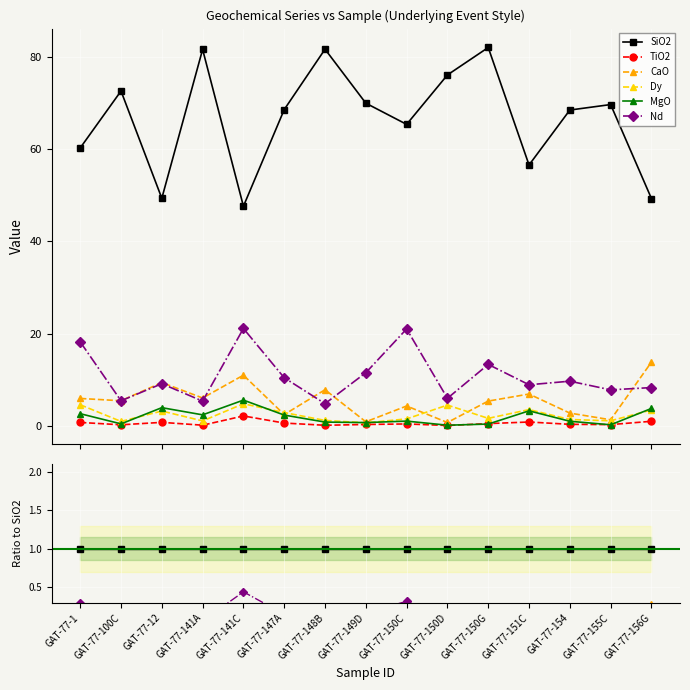

List the series in order of their peak value, highest first.

SiO2, Nd, CaO, MgO, Dy, TiO2